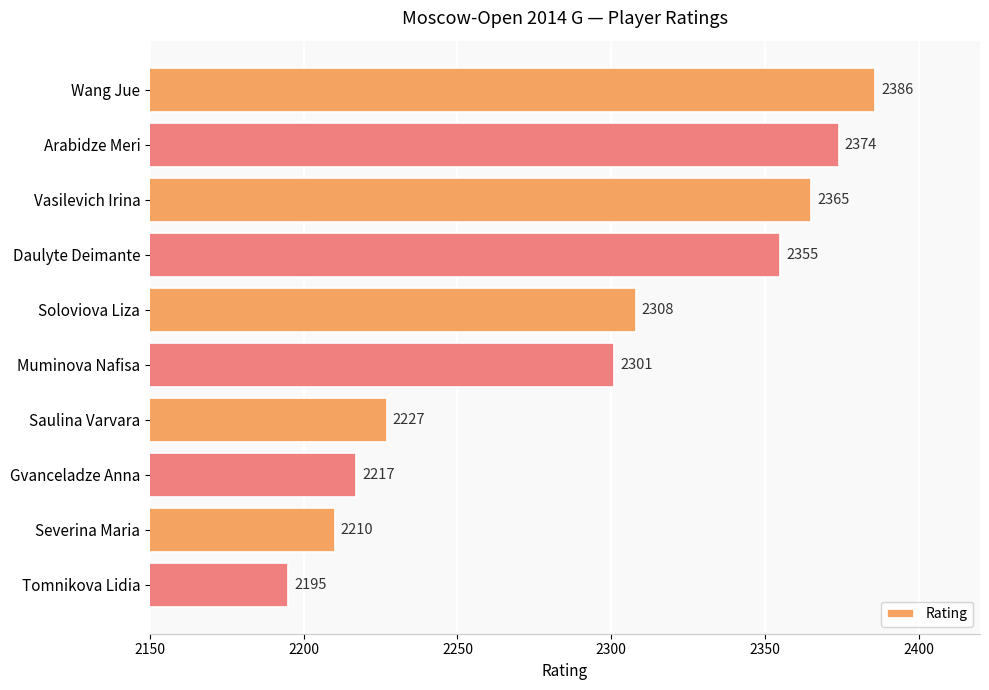

Which has a higher value, Soloviova Liza or Vasilevich Irina?

Vasilevich Irina